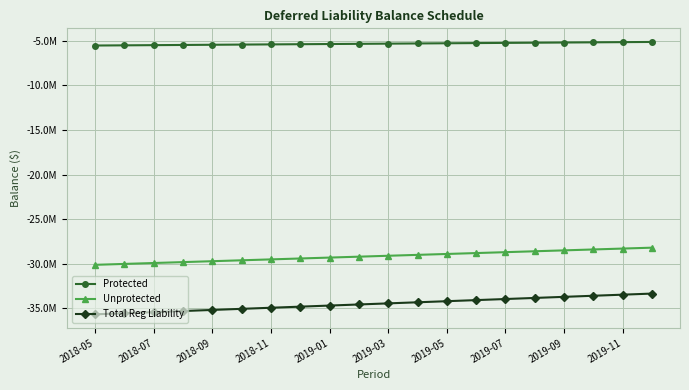

List the series in order of their overall mean, highest first.

Protected, Unprotected, Total Reg Liability